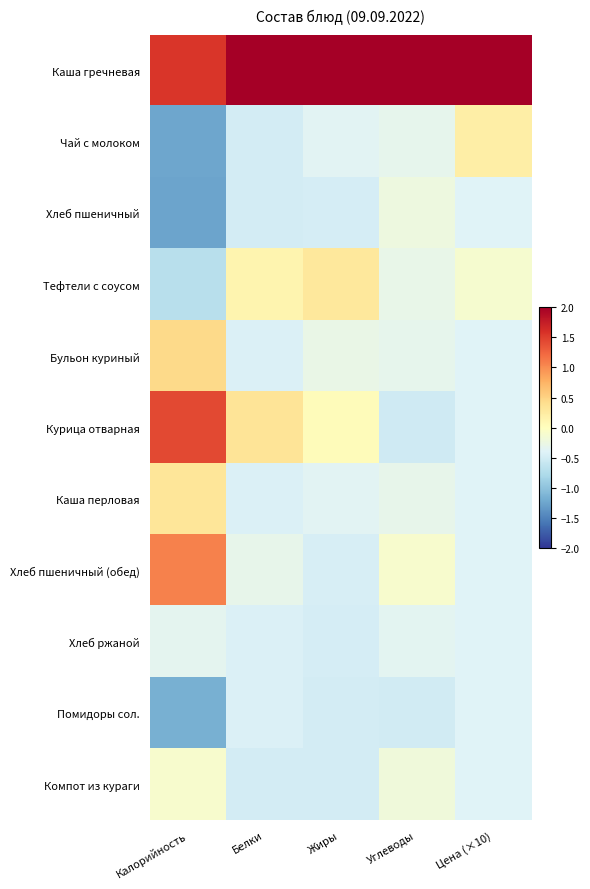

Reading left to right, what are all the values shown in this chart?

Каша гречневая: Калорийность=1.6	Белки=2.0	Жиры=2.0	Углеводы=2.0	Цена (×10)=2.0
Чай с молоком: Калорийность=-1.2	Белки=-0.5	Жиры=-0.4	Углеводы=-0.3	Цена (×10)=0.2
Хлеб пшеничный: Калорийность=-1.3	Белки=-0.5	Жиры=-0.5	Углеводы=-0.2	Цена (×10)=-0.4
Тефтели с соусом: Калорийность=-0.7	Белки=0.1	Жиры=0.3	Углеводы=-0.3	Цена (×10)=-0.1
Бульон куриный: Калорийность=0.4	Белки=-0.4	Жиры=-0.3	Углеводы=-0.3	Цена (×10)=-0.4
Курица отварная: Калорийность=1.4	Белки=0.3	Жиры=0.0	Углеводы=-0.5	Цена (×10)=-0.4
Каша перловая: Калорийность=0.3	Белки=-0.4	Жиры=-0.4	Углеводы=-0.3	Цена (×10)=-0.4
Хлеб пшеничный (обед): Калорийность=1.1	Белки=-0.3	Жиры=-0.5	Углеводы=-0.1	Цена (×10)=-0.4
Хлеб ржаной: Калорийность=-0.3	Белки=-0.4	Жиры=-0.5	Углеводы=-0.4	Цена (×10)=-0.4
Помидоры сол.: Калорийность=-1.2	Белки=-0.4	Жиры=-0.5	Углеводы=-0.5	Цена (×10)=-0.4
Компот из кураги: Калорийность=-0.1	Белки=-0.5	Жиры=-0.5	Углеводы=-0.2	Цена (×10)=-0.4